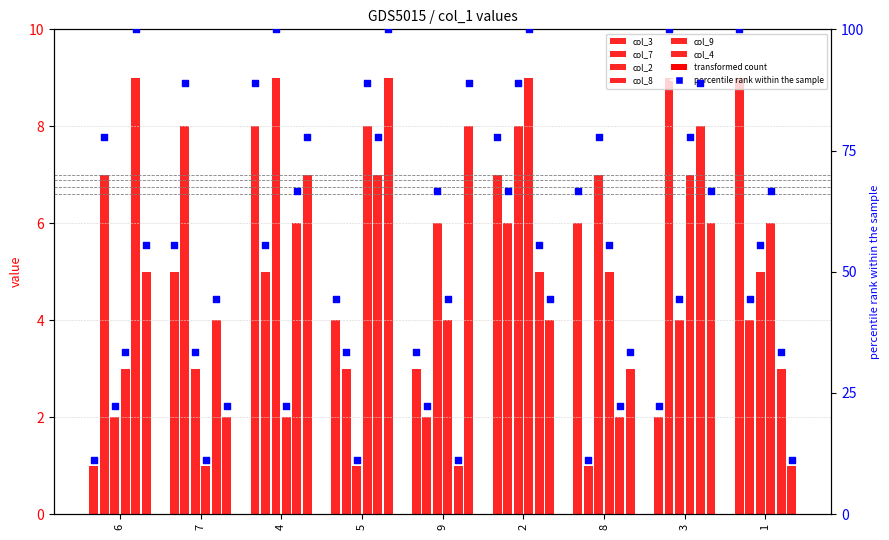

At which category is the sum across all series the highest?

2